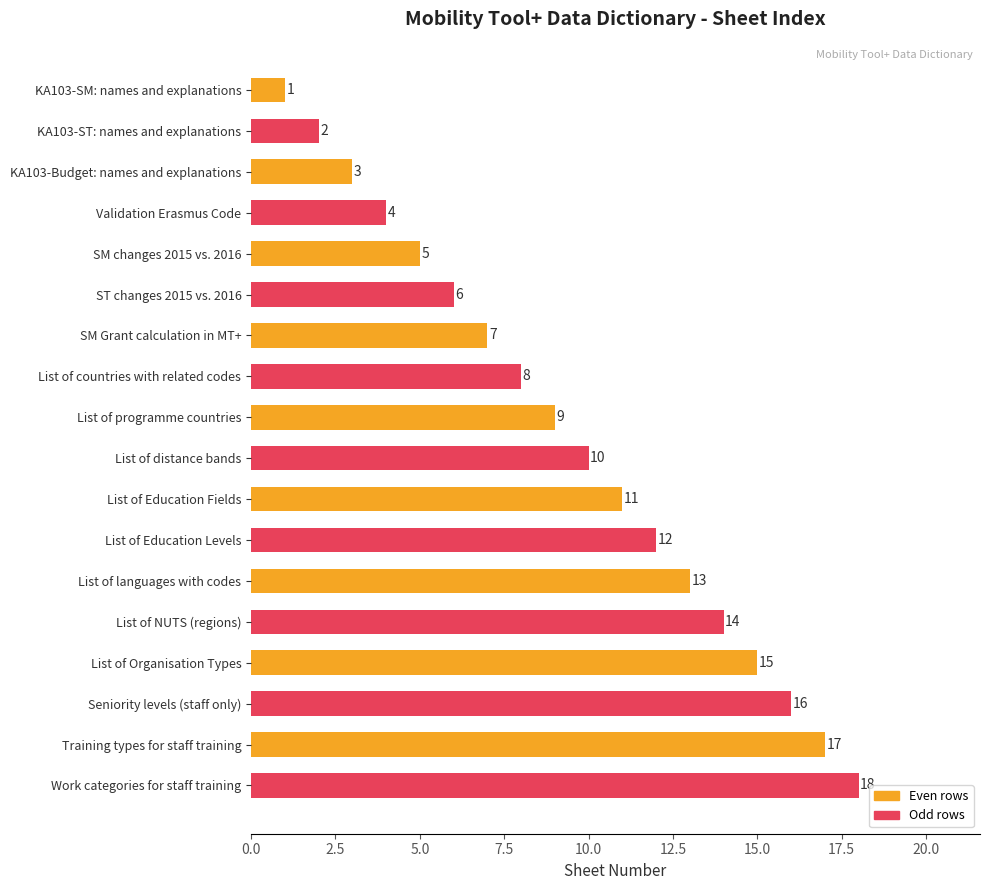

What is the sum of all values?

171